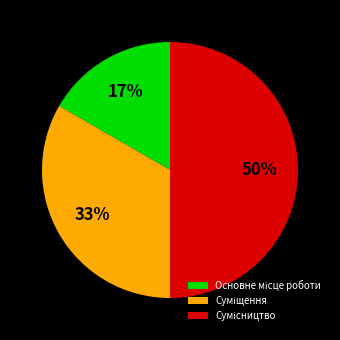

To the nearest percent, what is the difference between the largest and smallest slice percentages?

33%